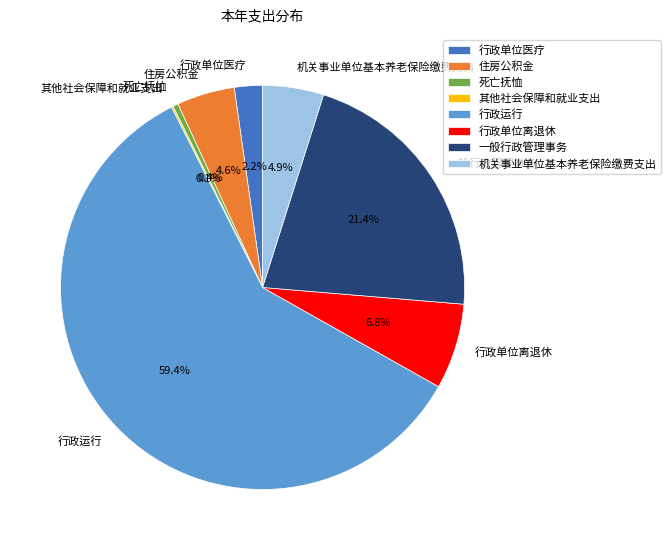

What is the ratio of the value at 一般行政管理事务 to the value at 行政单位离退休?

3.1